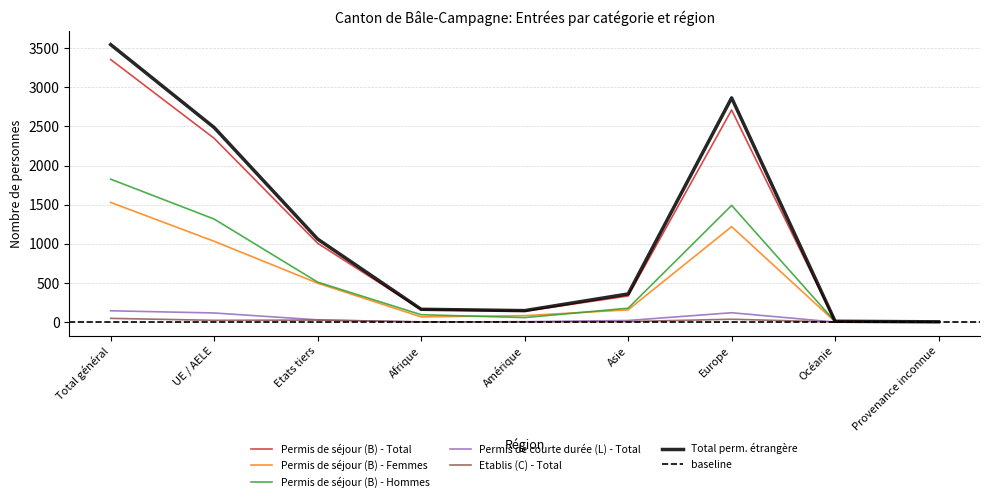

Does the chart have visible grid lines?

Yes